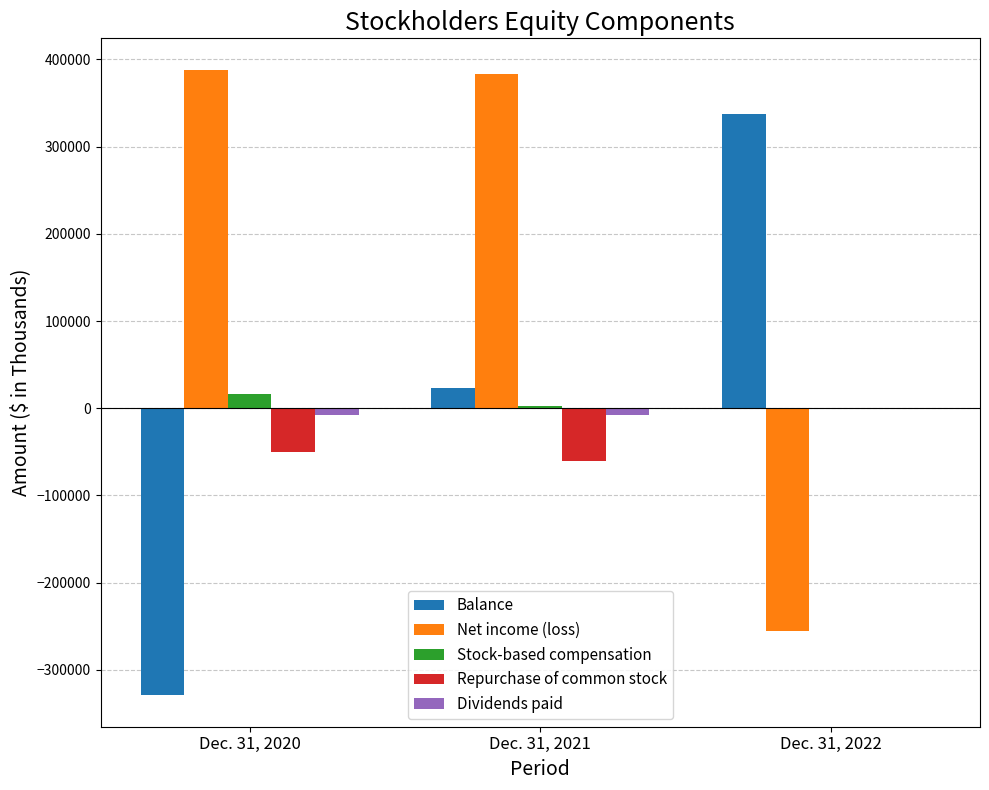

At which category is the sum across all series the highest?

Dec. 31, 2021